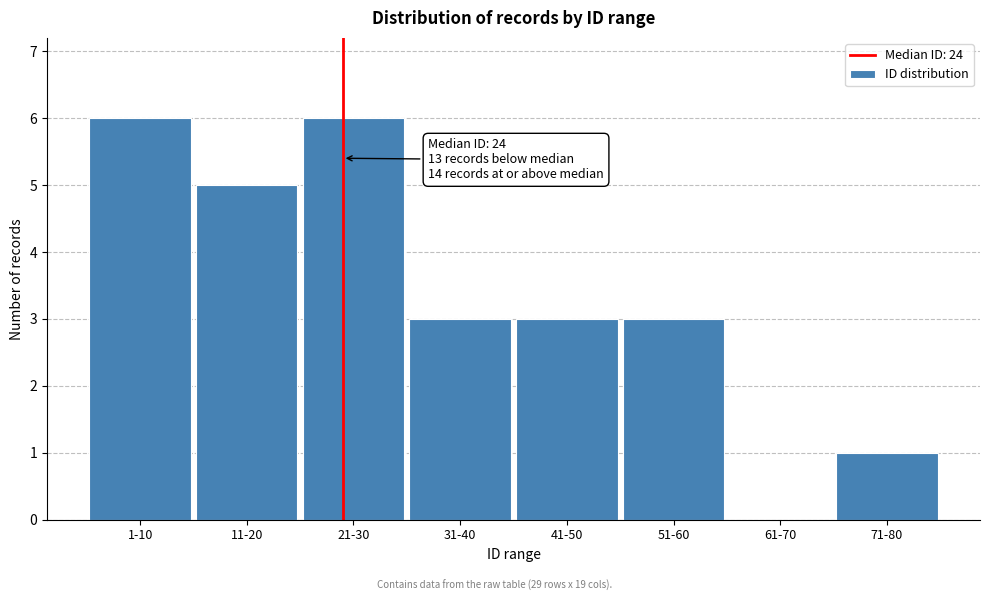

Reading right to left, transcribe all the data shown in this chart.

71-80=1	61-70=0	51-60=3	41-50=3	31-40=3	21-30=6	11-20=5	1-10=6